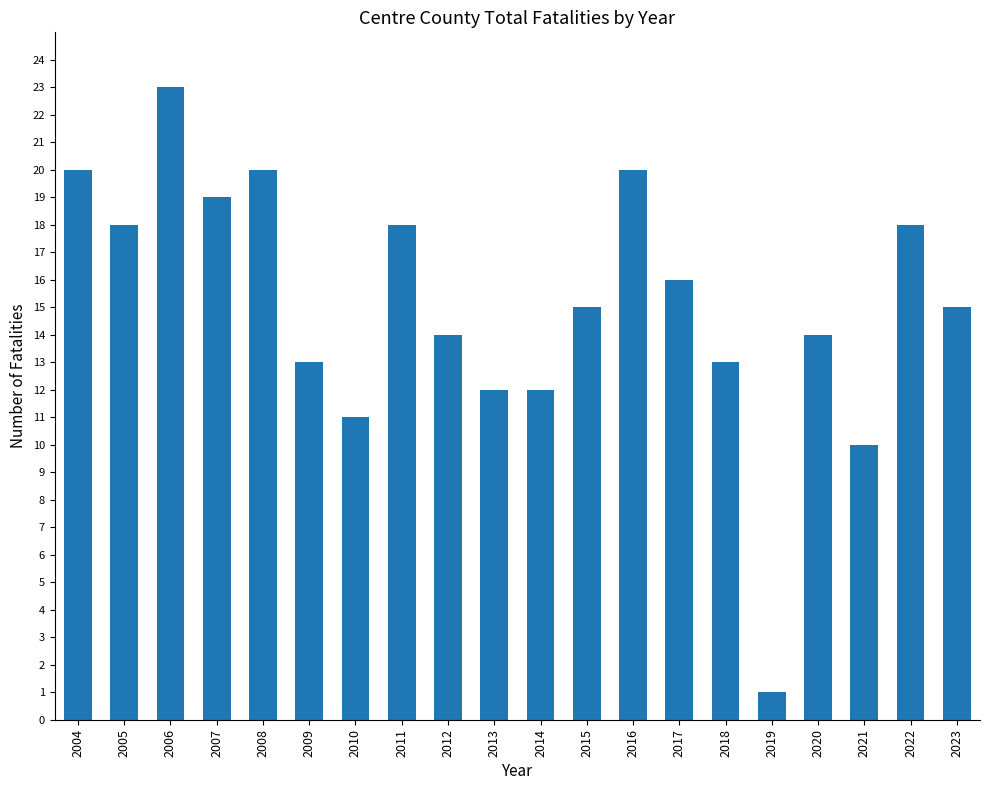

Reading right to left, transcribe all the data shown in this chart.

2023=15	2022=18	2021=10	2020=14	2019=1	2018=13	2017=16	2016=20	2015=15	2014=12	2013=12	2012=14	2011=18	2010=11	2009=13	2008=20	2007=19	2006=23	2005=18	2004=20